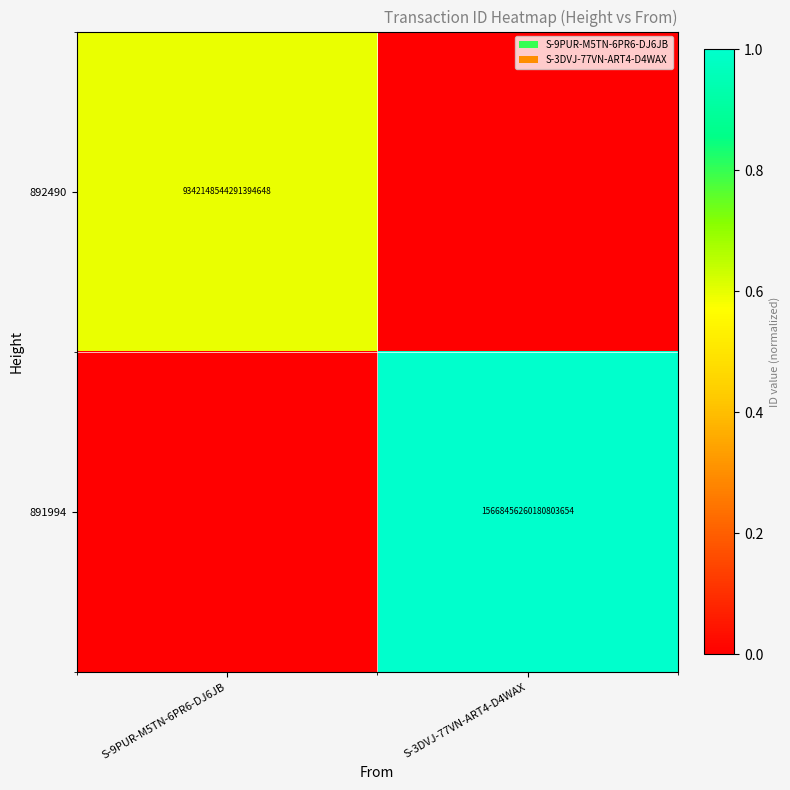

True or false: 892490 has a value of 15635554337490182144 at S-9PUR-M5TN-6PR6-DJ6JB.

False